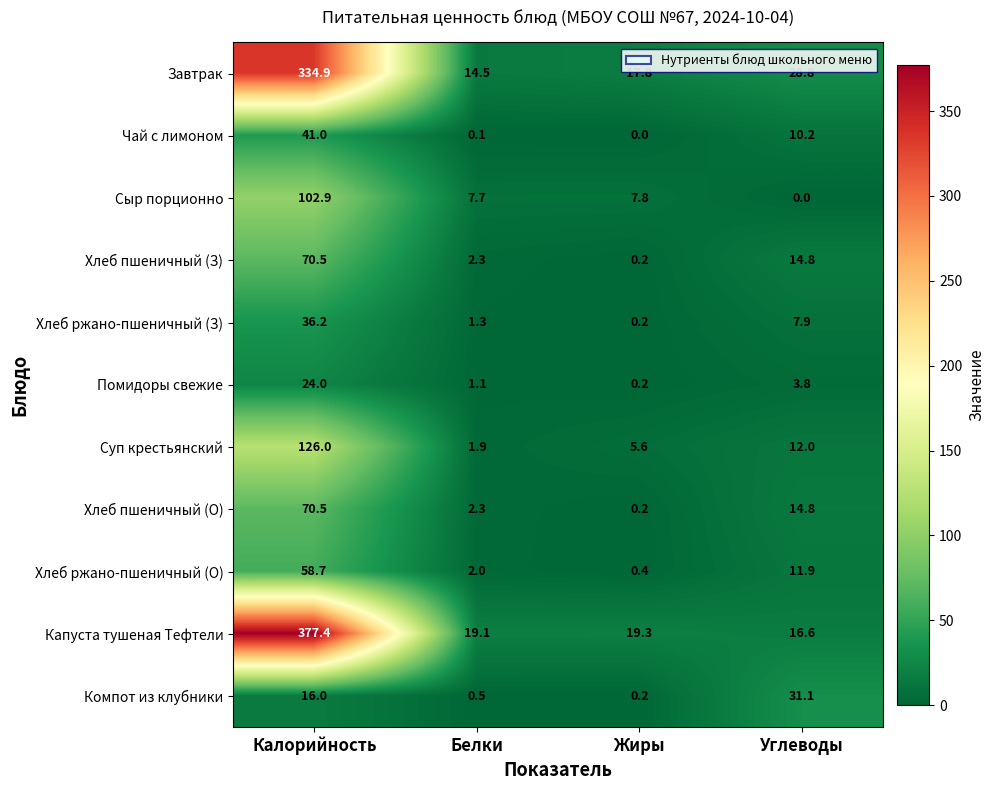

Where does the Хлеб пшеничный (О) series first go above 14?

Калорийность